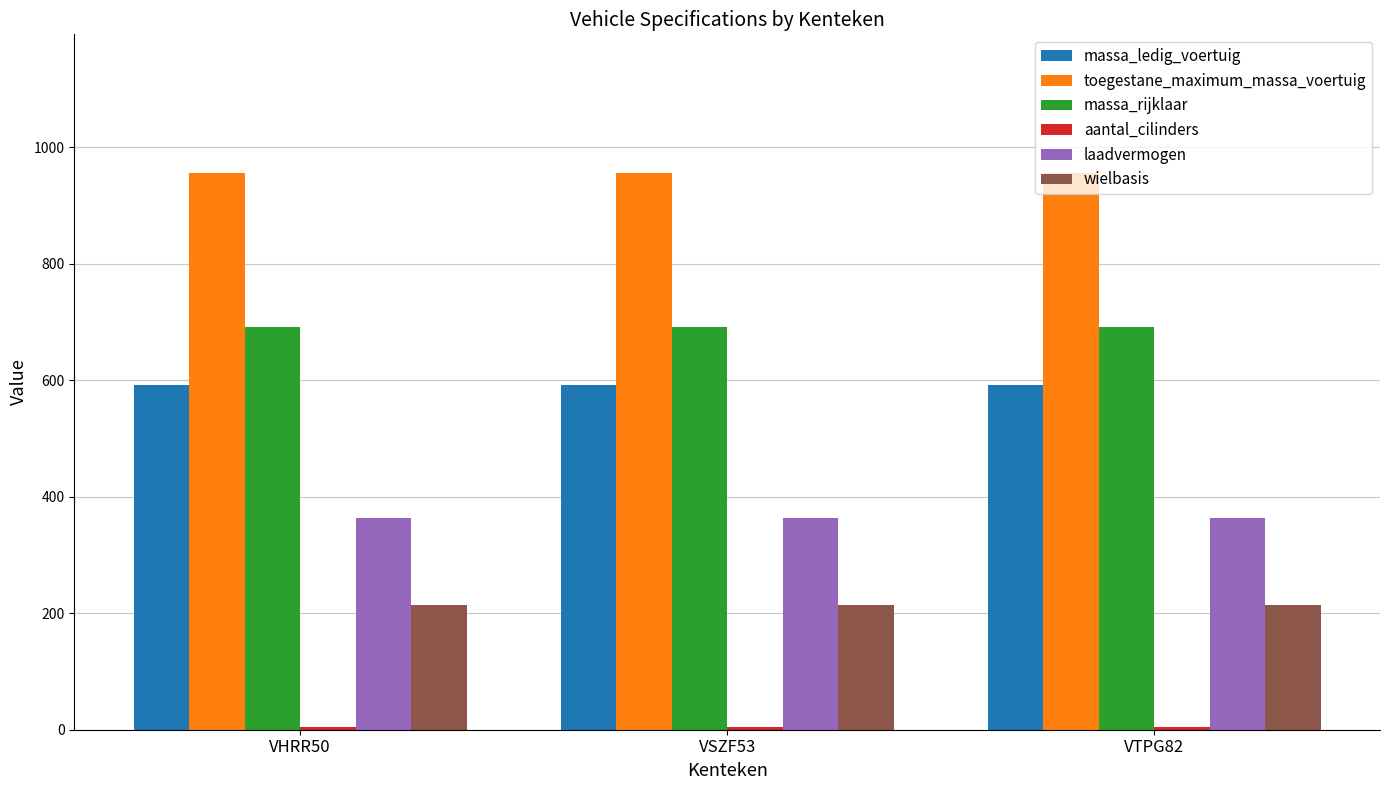

Is it true that massa_rijklaar equals 692 at VHRR50?

True